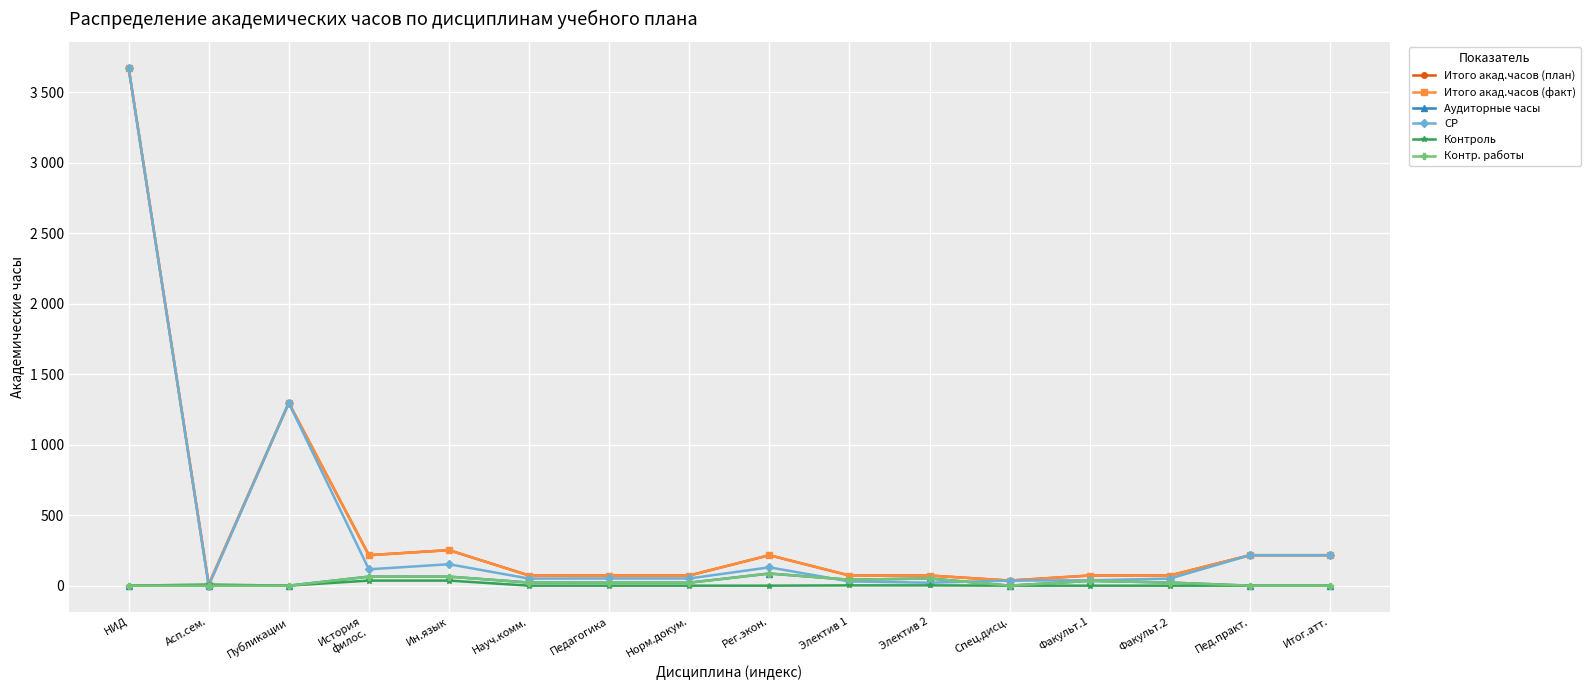

List the labels in order of СР value, smallest first.

Асп.сем., Электив 2, Электив 1, Спец.дисц., Факульт.1, Науч.комм., Факульт.2, Педагогика, Норм.докум., История
филос., Рег.экон., Ин.язык, Пед.практ., Итог.атт., Публикации, НИД